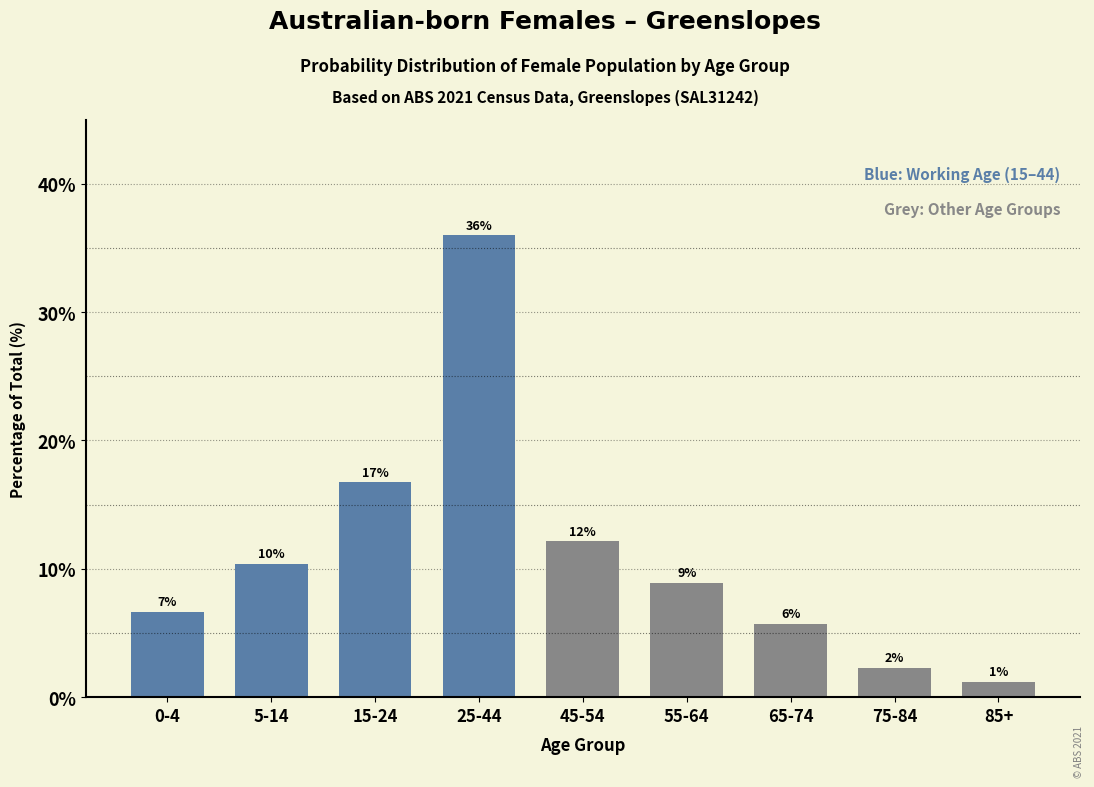

Does the chart contain any negative values?

No